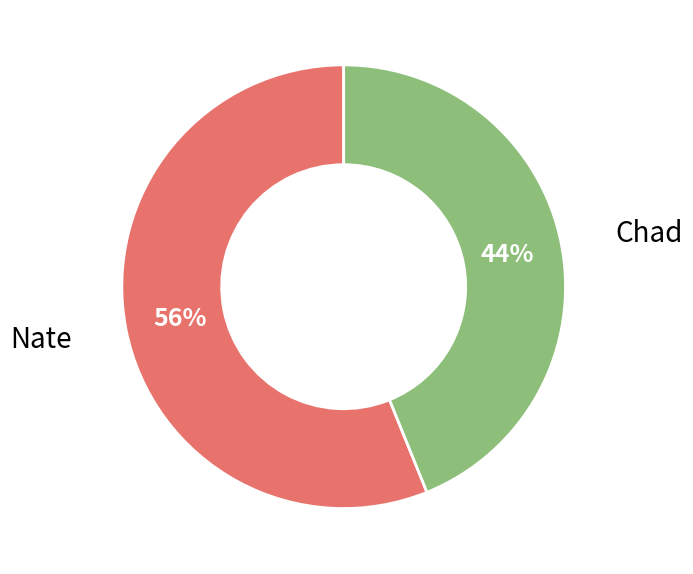

To the nearest percent, what is the average slice percentage?

50%